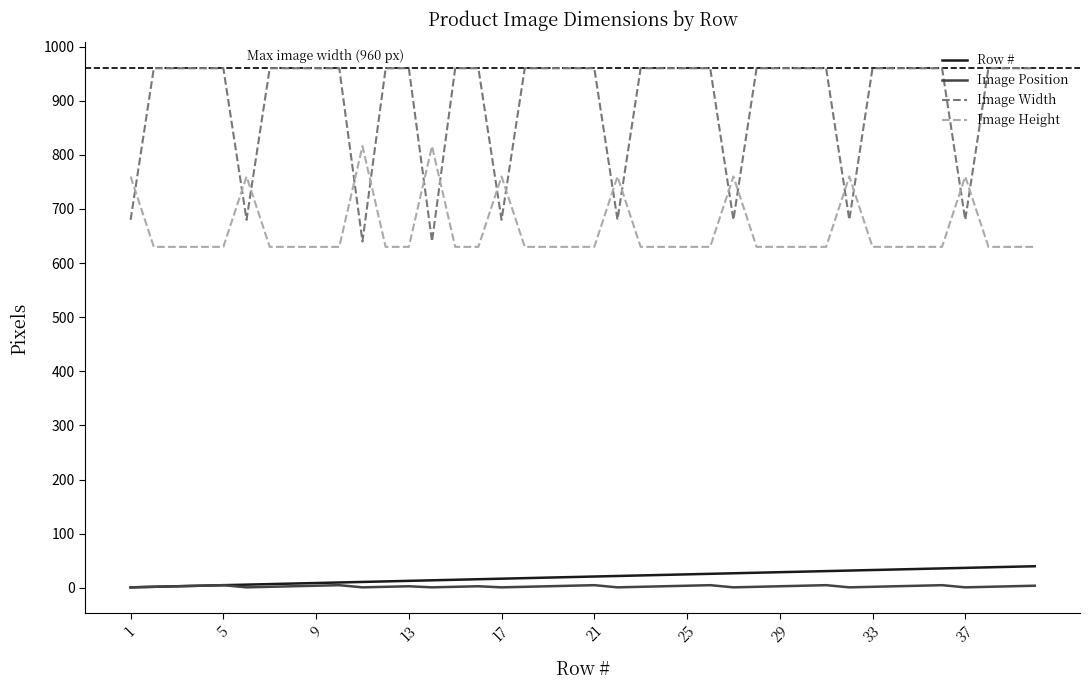

Which series has the largest range (max minus min)?

Image Width